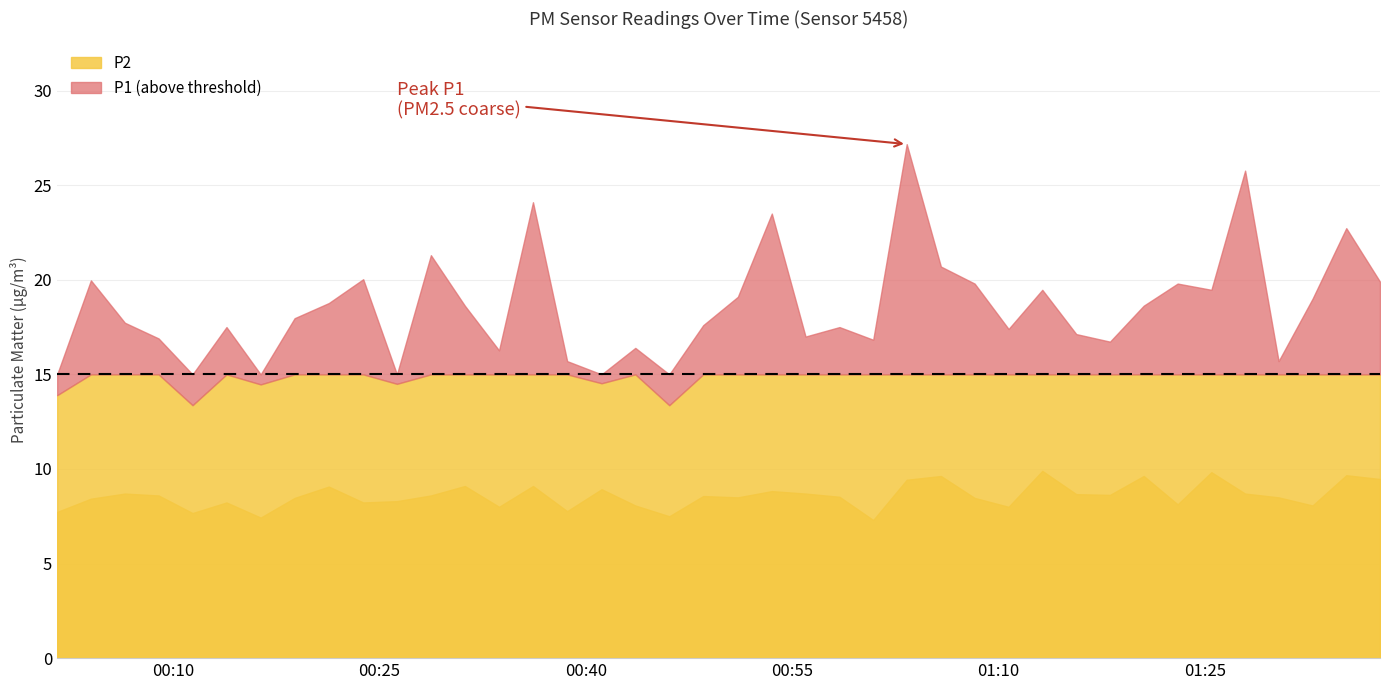

What is the sum of all P2 values?

343.1